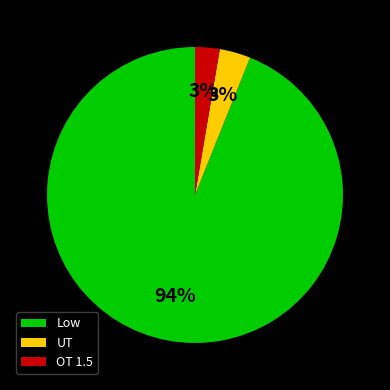

Does Low account for over 50% of the chart?

Yes